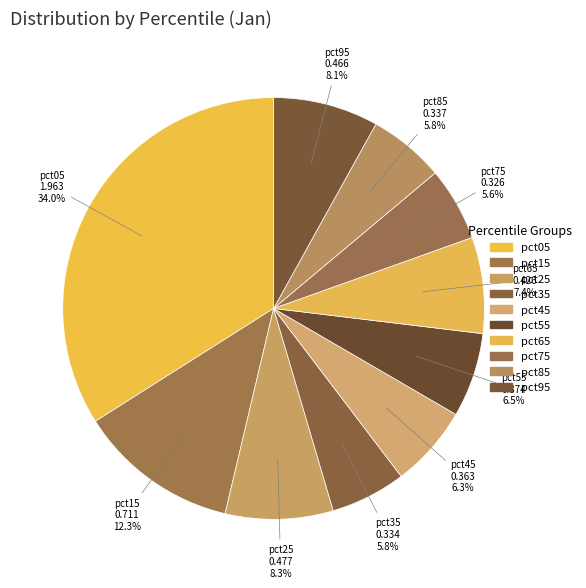

How many segments does this pie chart have?

10